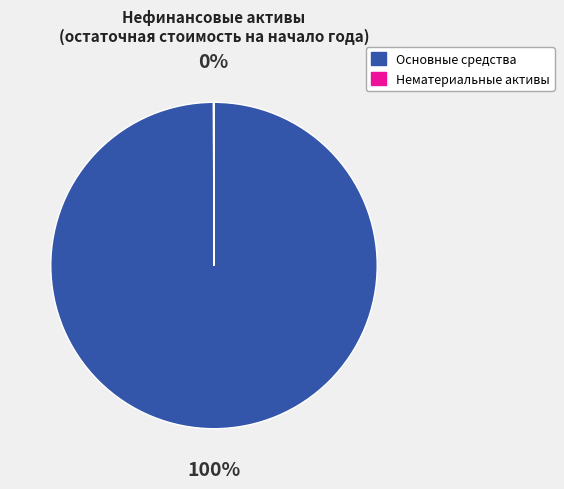

What is the largest slice in the pie chart?

Основные средства